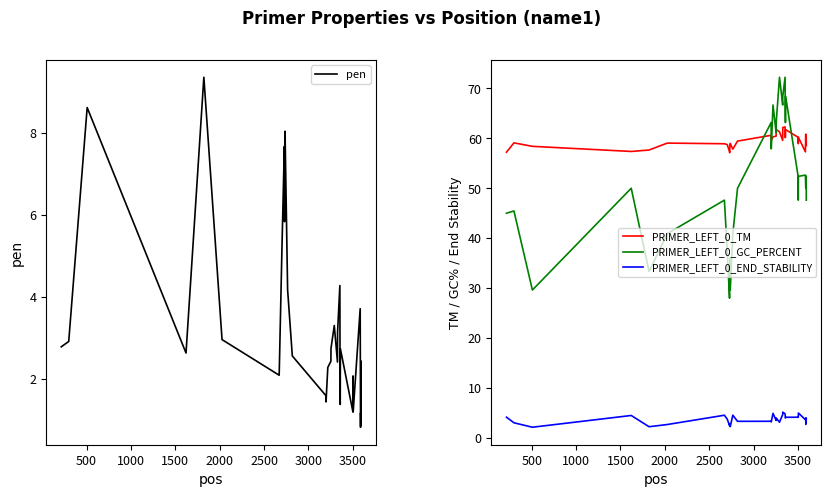

How many interior local valleys does the pen series have?

11